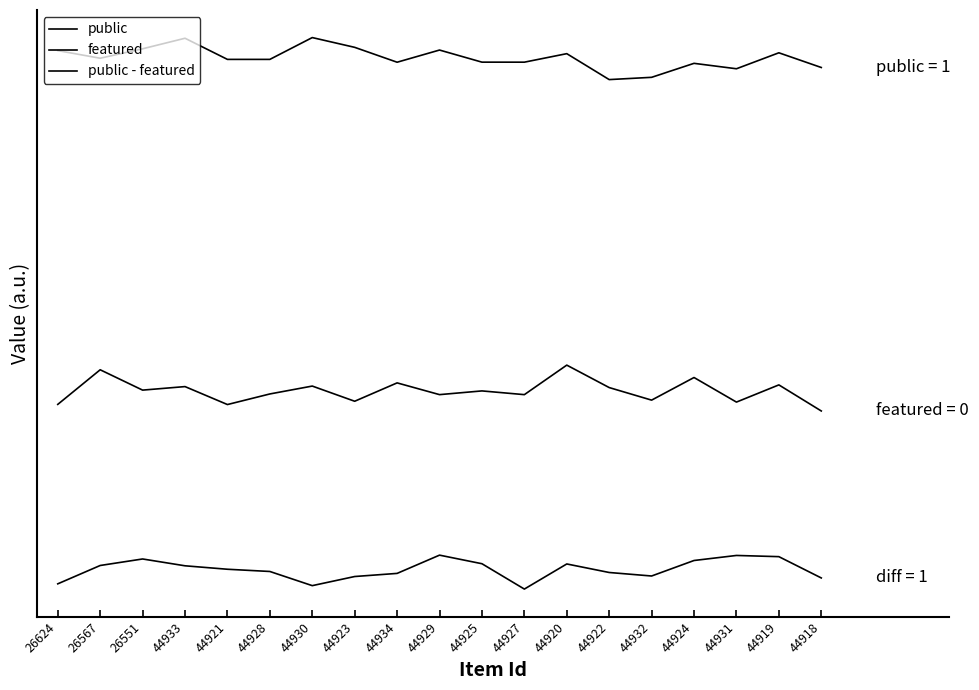

What is the minimum value shown in the chart?

0.4